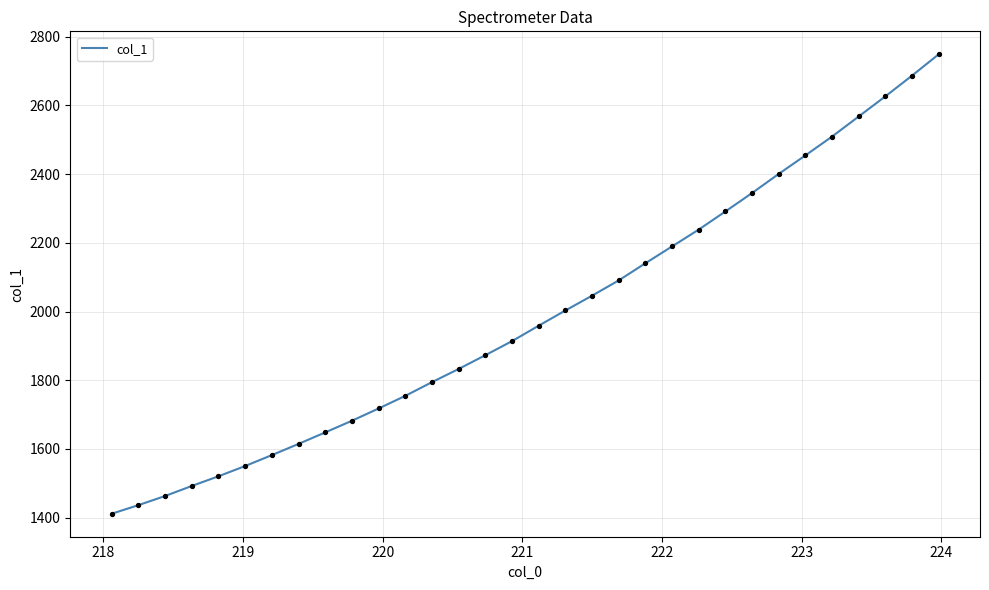

What is the greatest value displayed?

2748.4